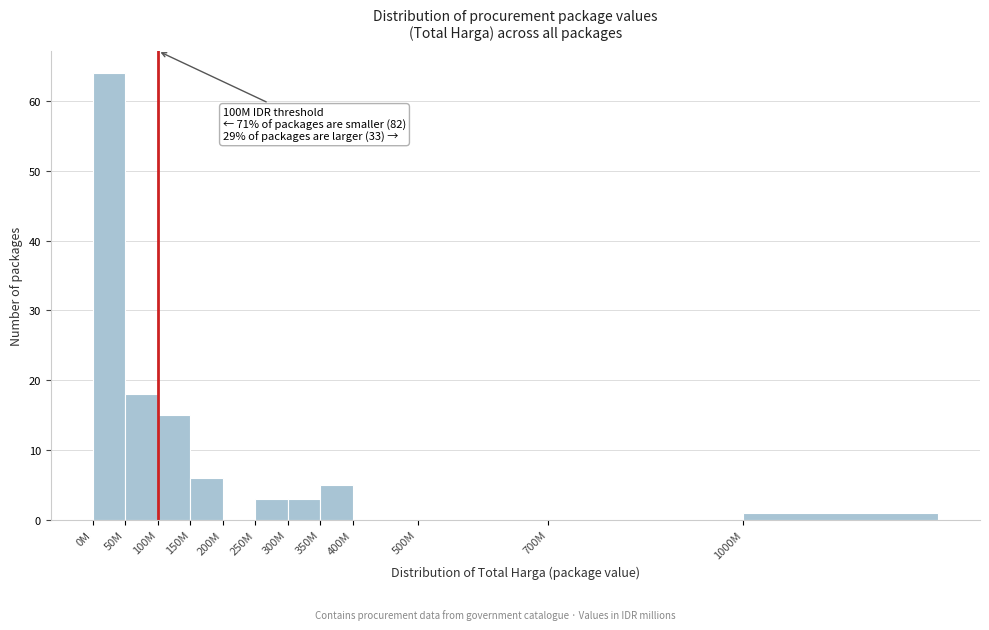

Reading left to right, transcribe all the data shown in this chart.

0M=64	50M=18	100M=15	150M=6	200M=0	250M=3	300M=3	350M=5	400M=0	500M=0	700M=0	1000M=1